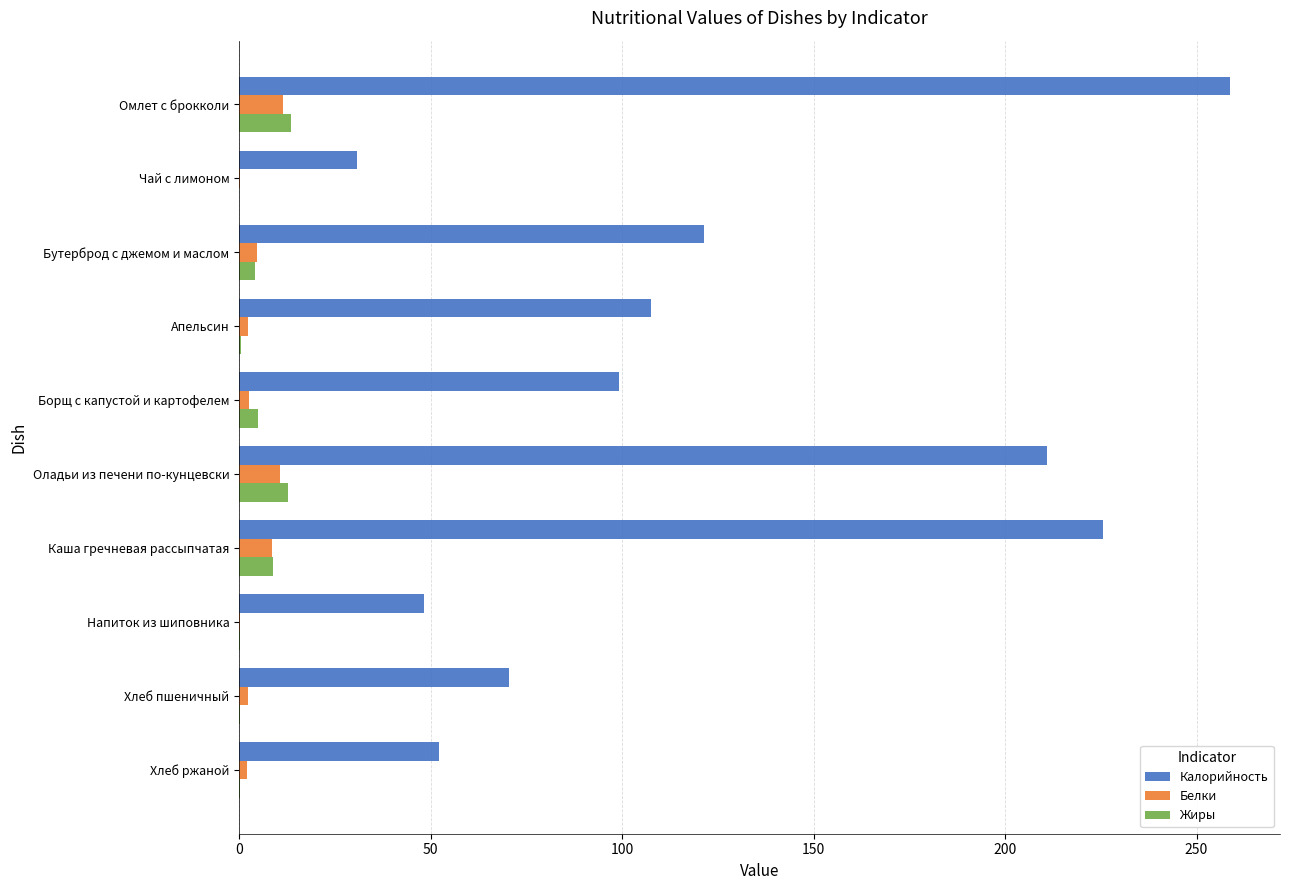

Which series has the largest total across all categories?

Калорийность